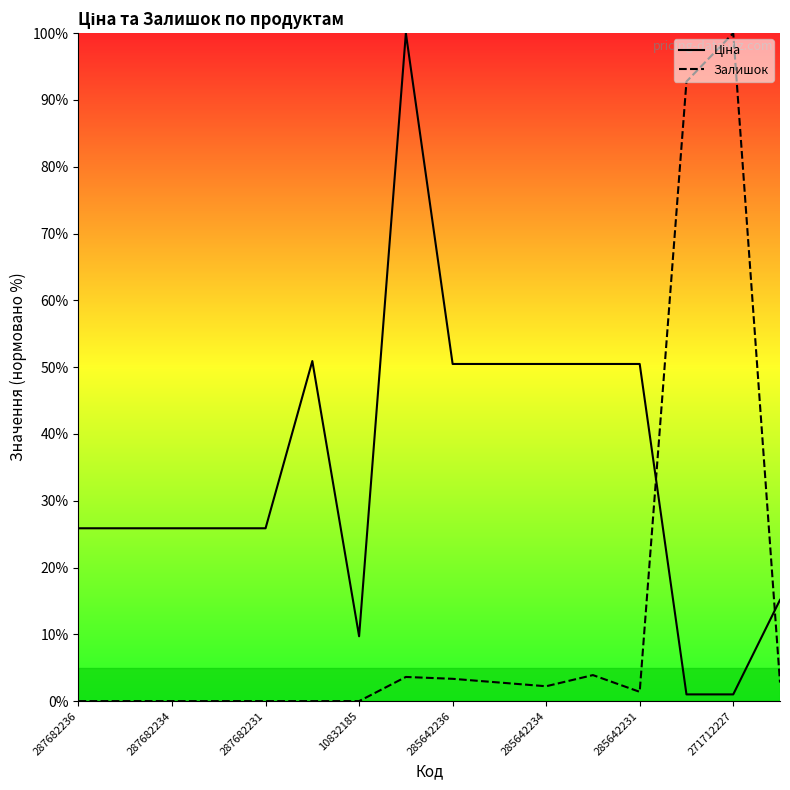

How many data points does each series have?

16